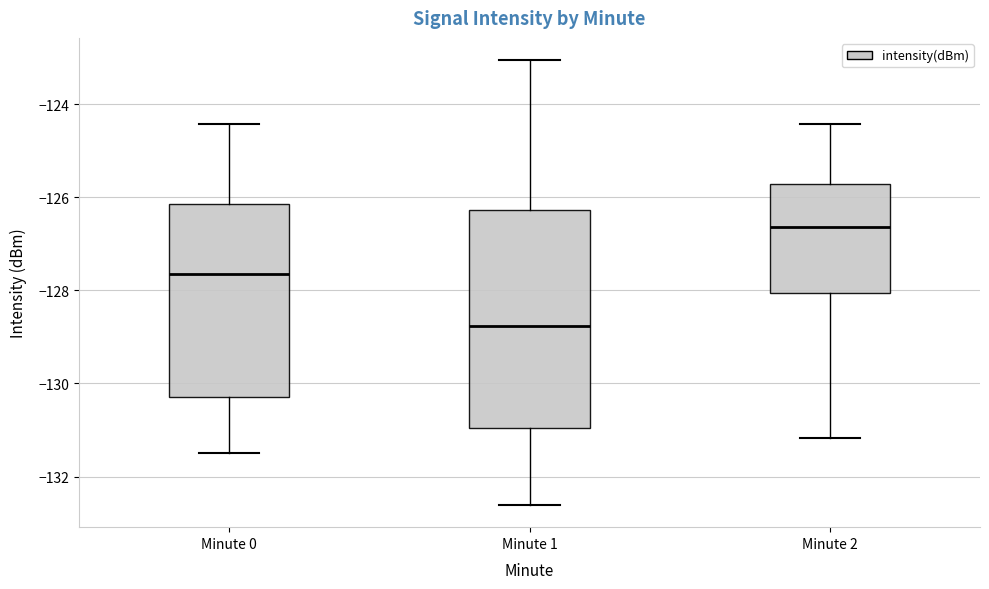

Where does the lower whisker of the box for Minute 2 end on the y-axis? The values are not printed on the chart, so give them approximately, as read against the axis.

-131.2